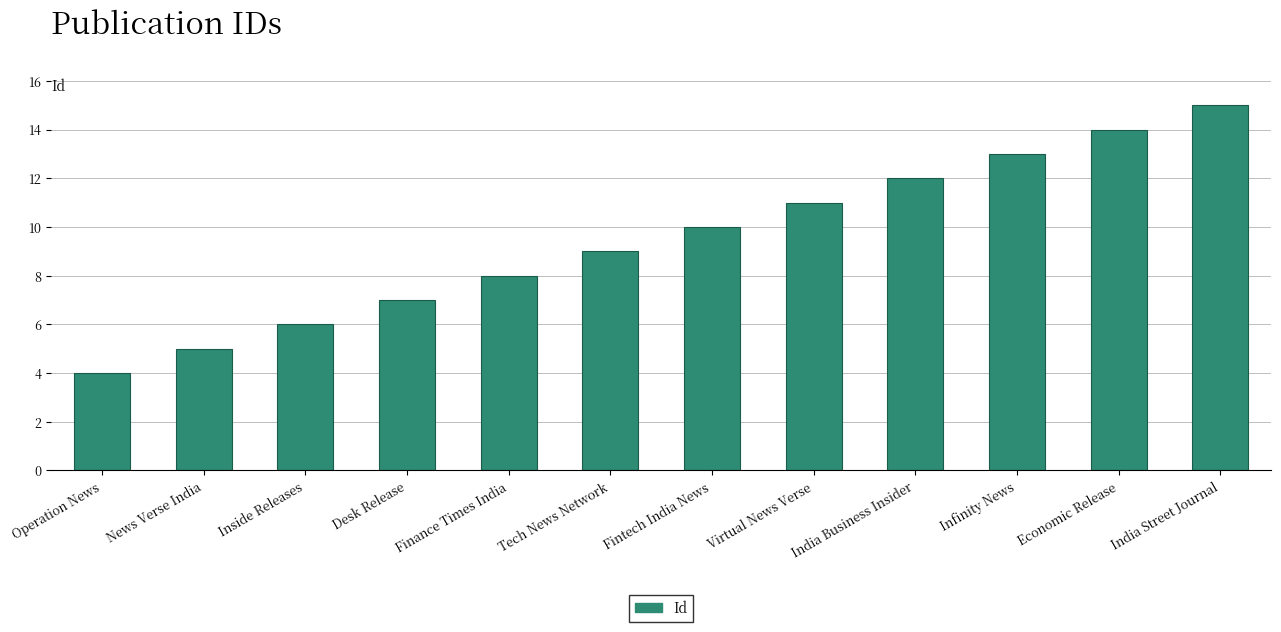

What is the difference between the values at Economic Release and Infinity News?

1